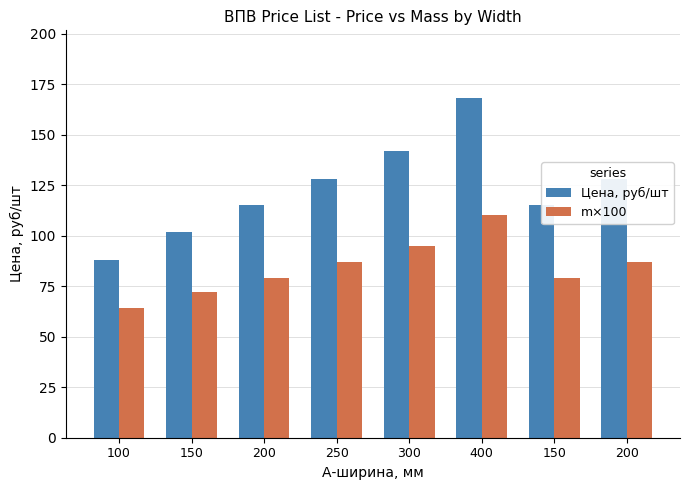

How many categories are shown in the chart?

8